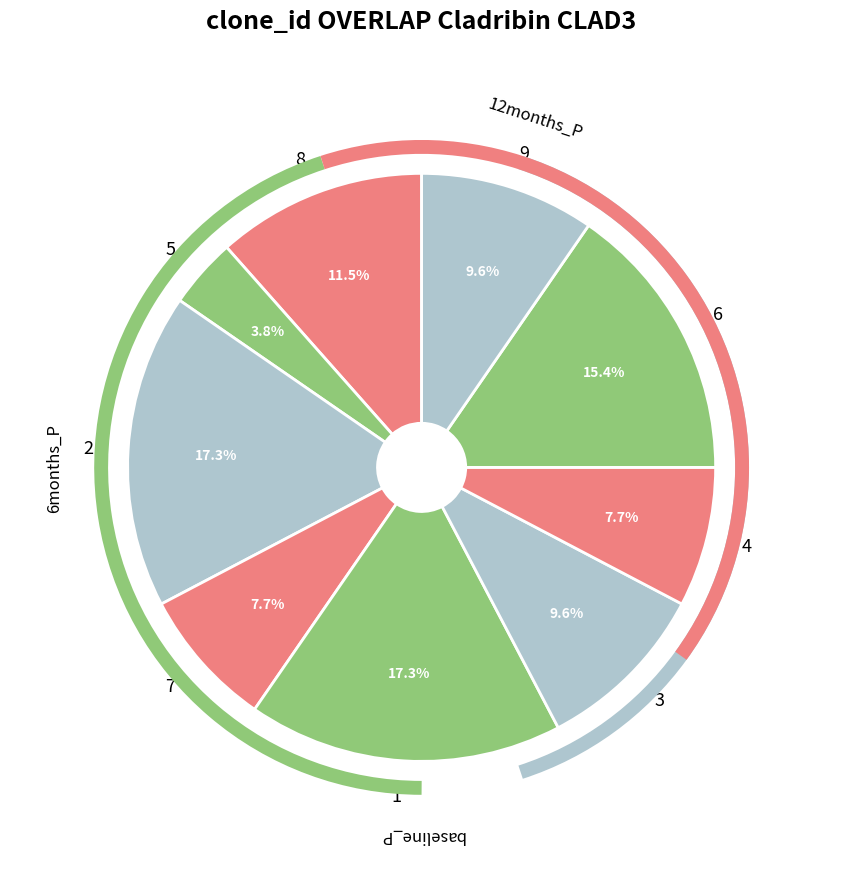

What percentage do 8 and 7 together represent?

19.2%